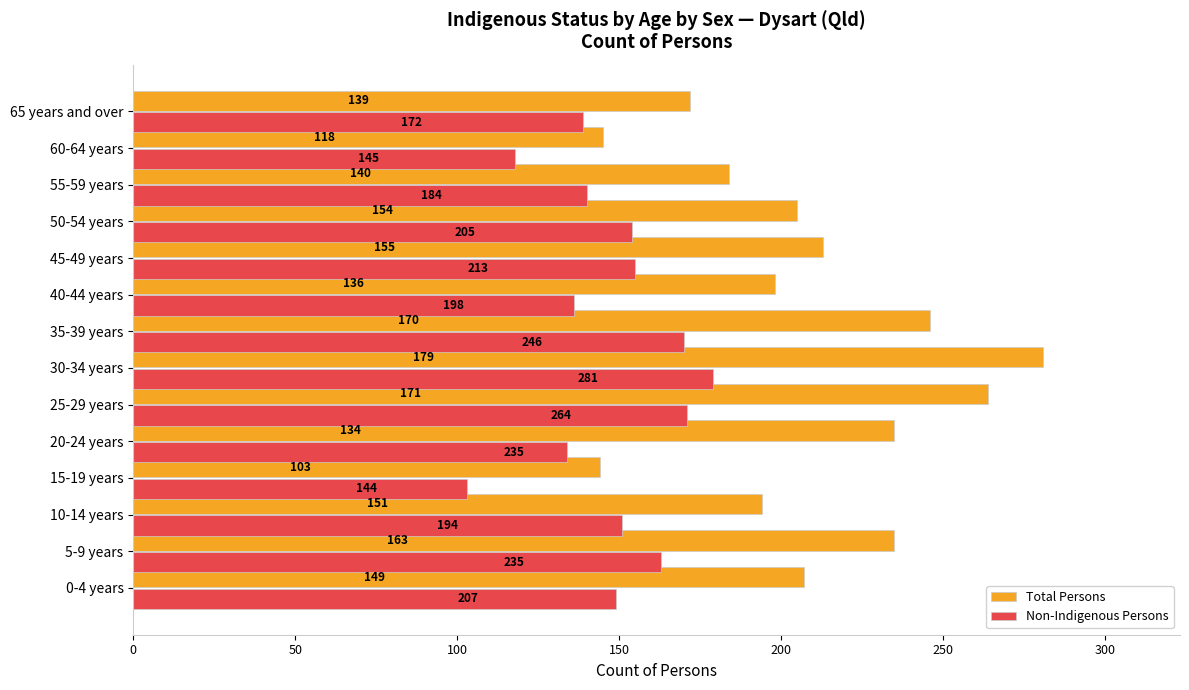

True or false: Total Persons has a value of 193 at 30-34 years.

False